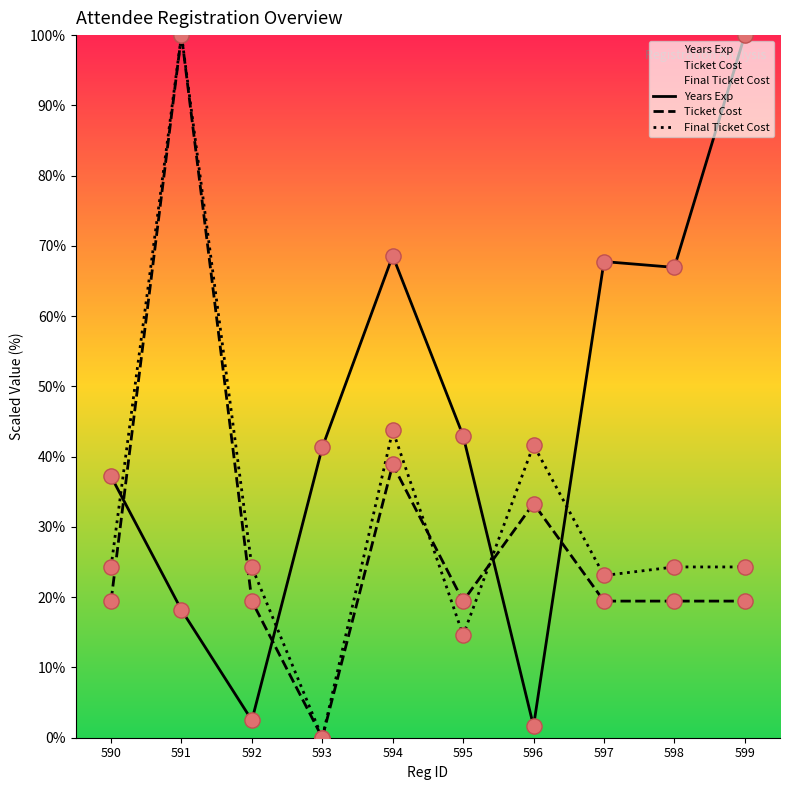

Which series reaches the maximum Y coordinate?

Years Exp